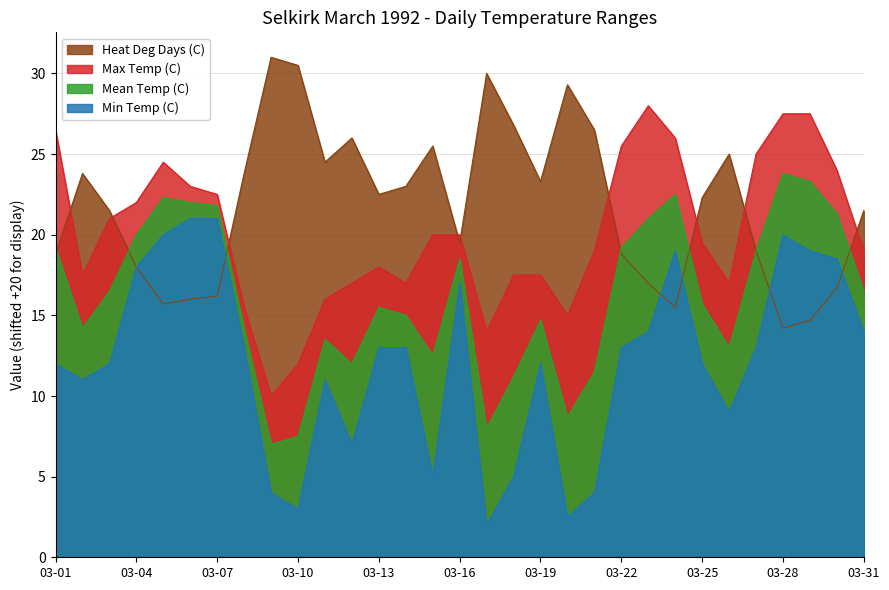

What is the value of the Min Temp (C) point at the 19th from the left?

12.0